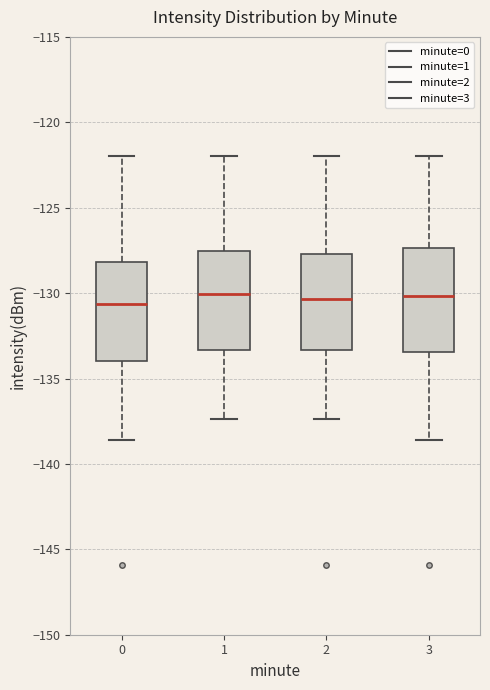

Where does the upper whisker of the box at x = 3 end on the y-axis? The values are not printed on the chart, so give them approximately, as read against the axis.

-122.0